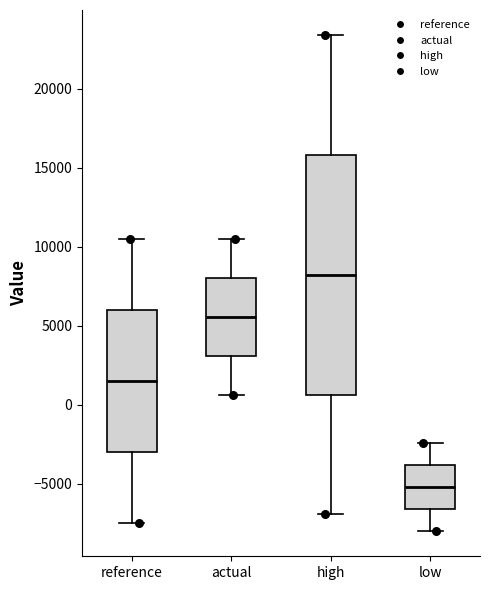

Which box's median line is the lowest?

low